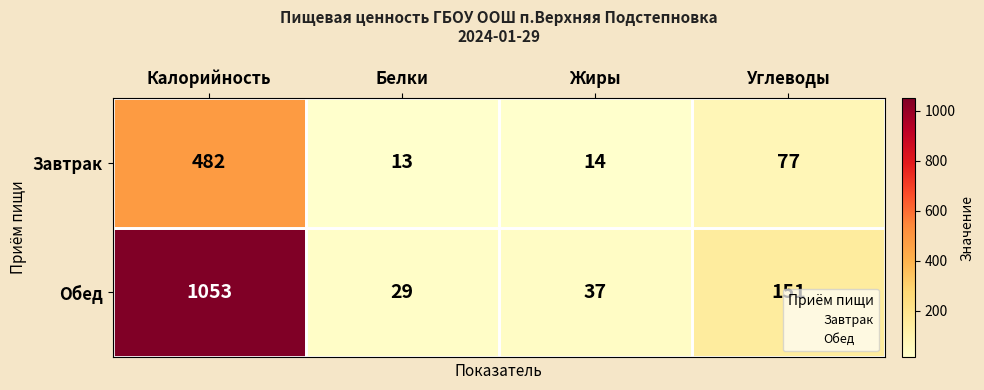

How many data points in Завтрак are less than 77?

2